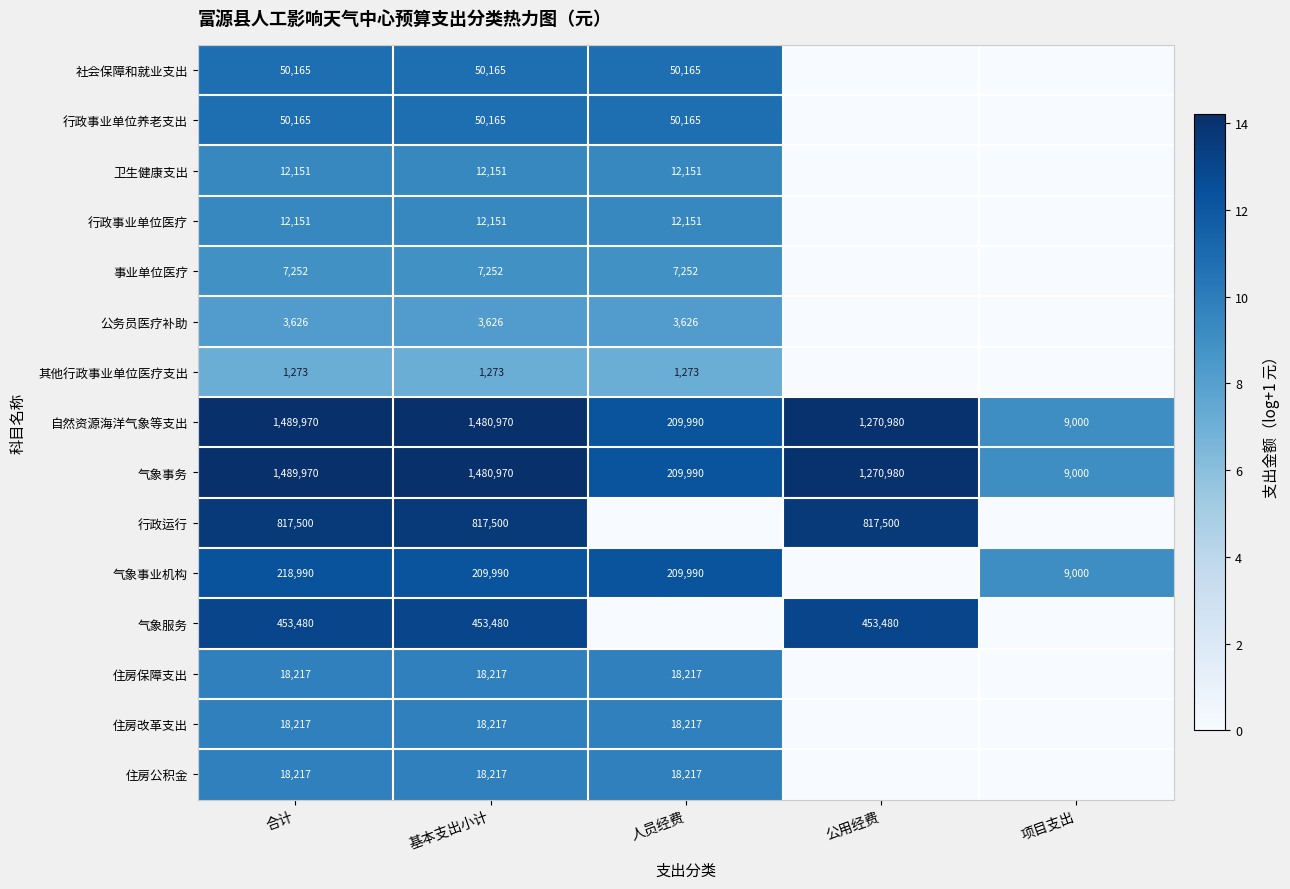

The value of 行政运行 at 公用经费 is 817500. True or false?

True